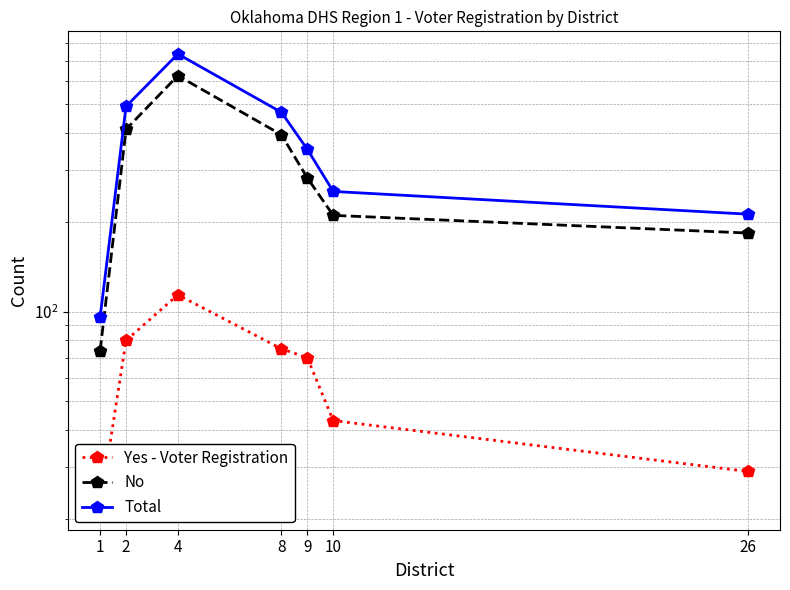

What is the sum of the Yes - Voter Registration values at 1 and 8?

97